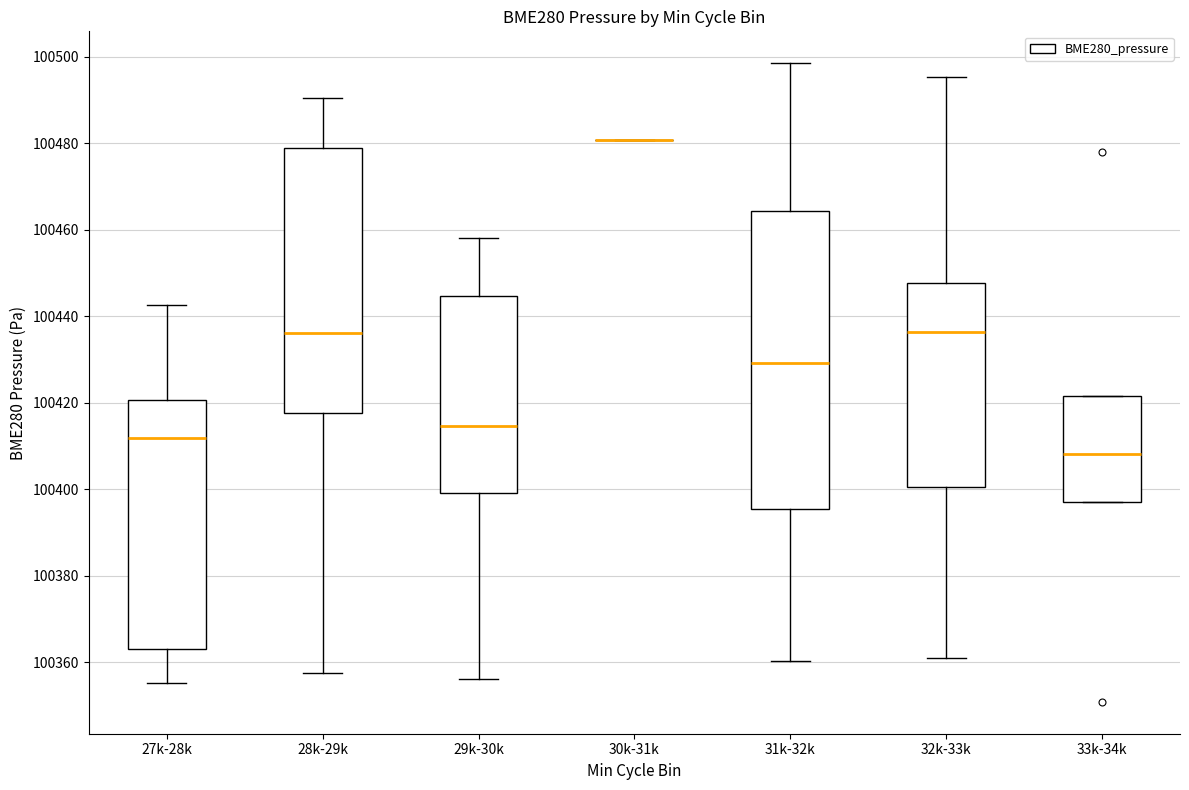

Which box is the tallest, from its lower edge to its upper edge?

31k-32k